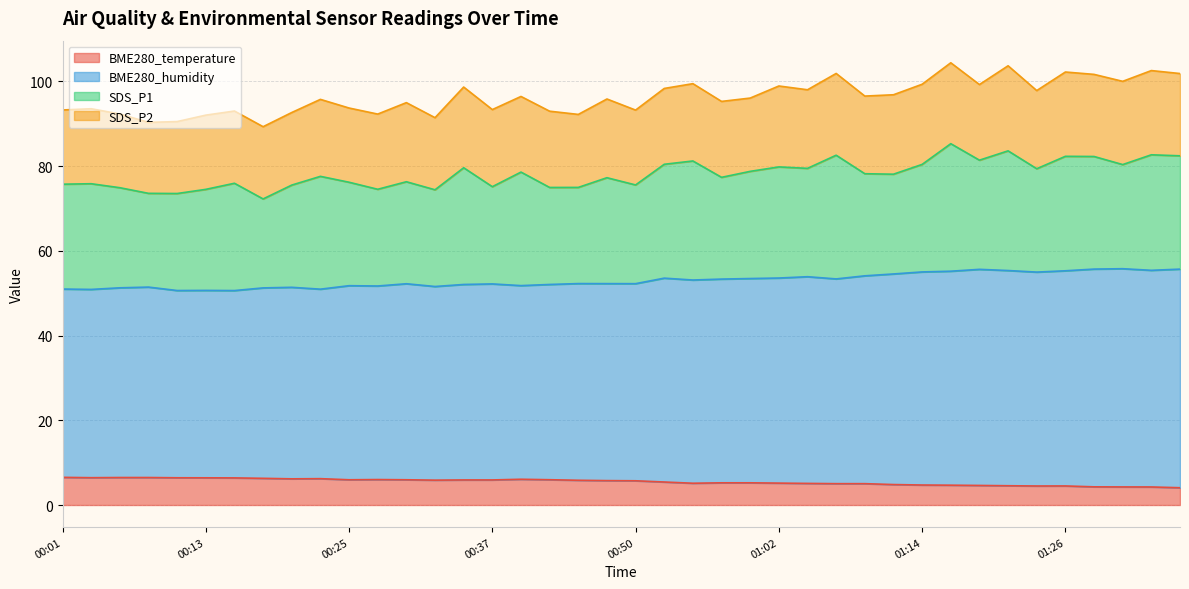

The BME280_humidity series shows 18.8 at 00:45. True or false?

False